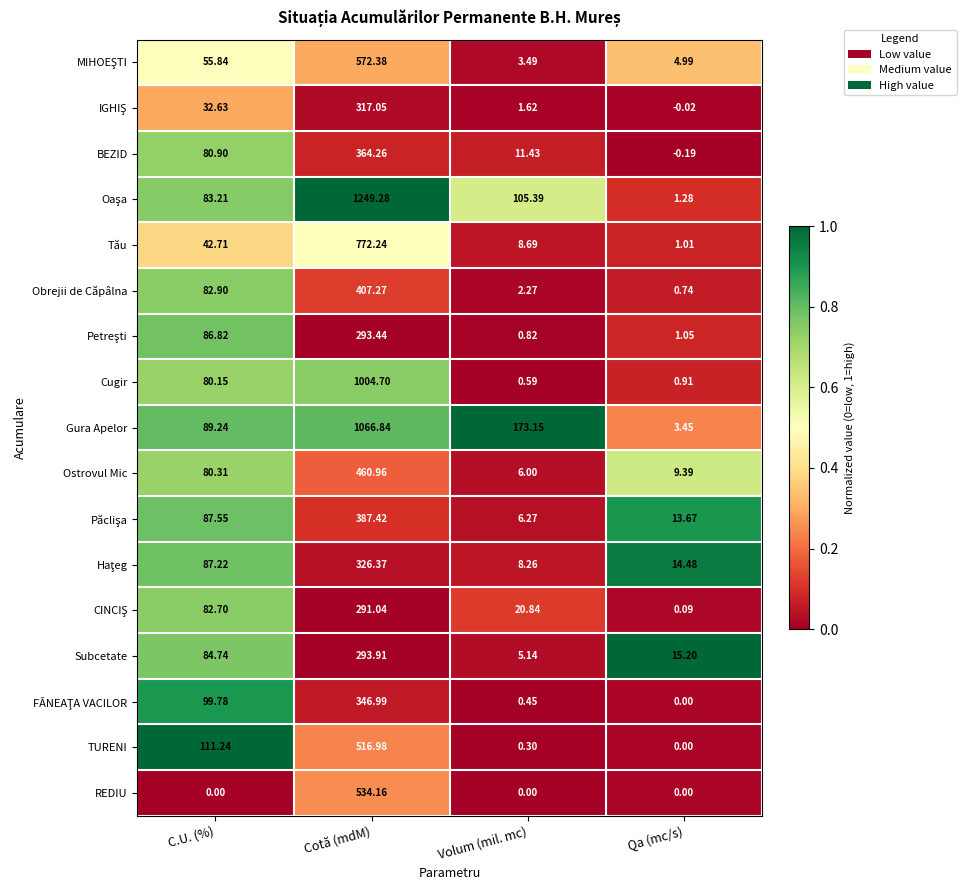

At which category is the sum across all series the highest?

Cotă (mdM)